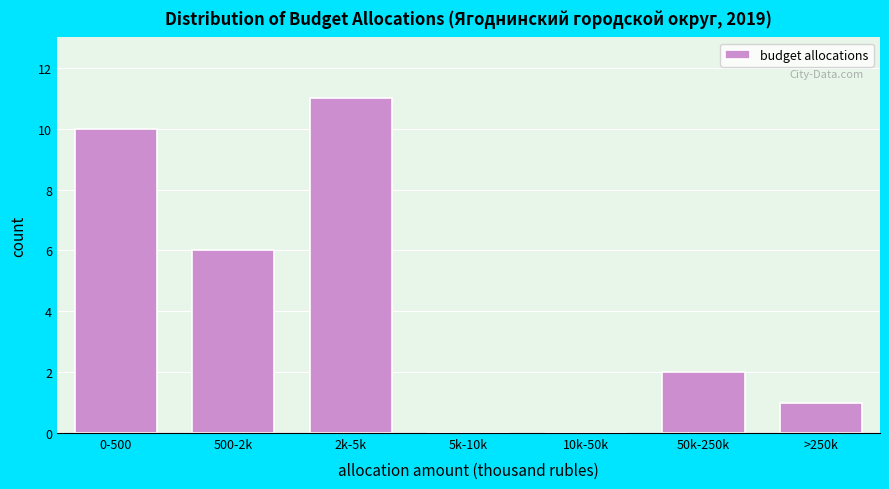

Reading left to right, extract all data points from this chart.

0-500=10	500-2k=6	2k-5k=11	5k-10k=0	10k-50k=0	50k-250k=2	>250k=1